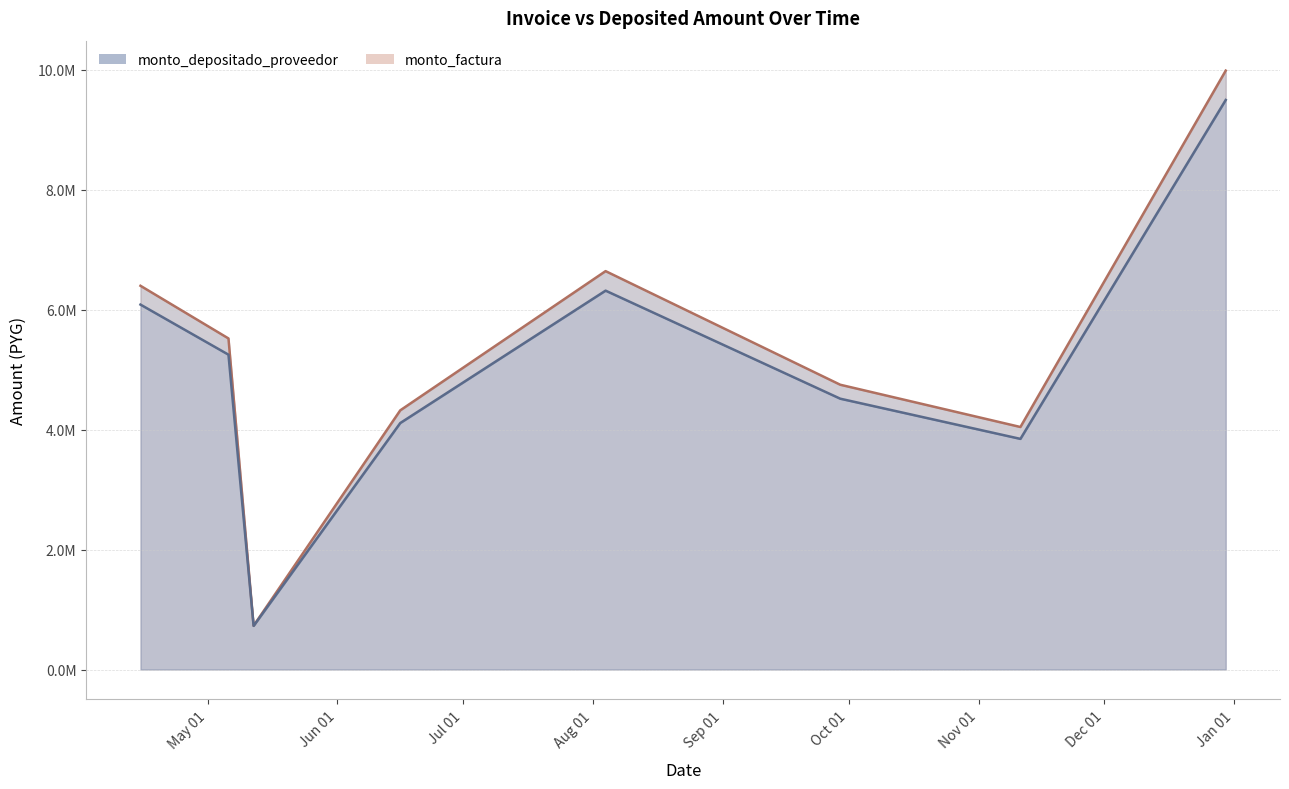

What is the sum of all monto_depositado_proveedor values?

40359514